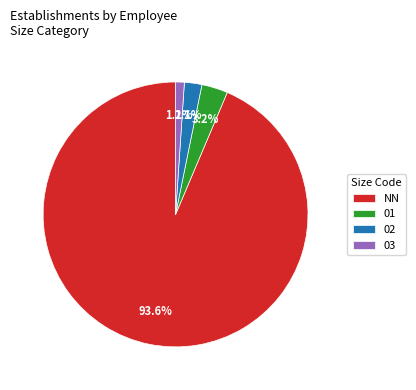

To the nearest percent, what is the average slice percentage?

25%